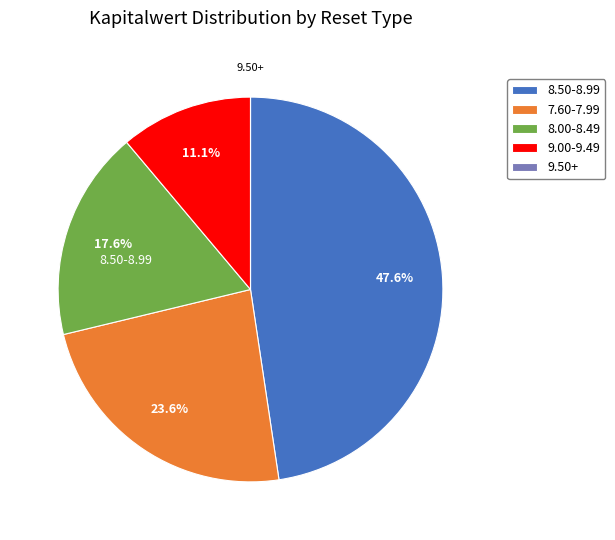

Combined, do 8.50-8.99 and 9.00-9.49 account for over 50%?

Yes